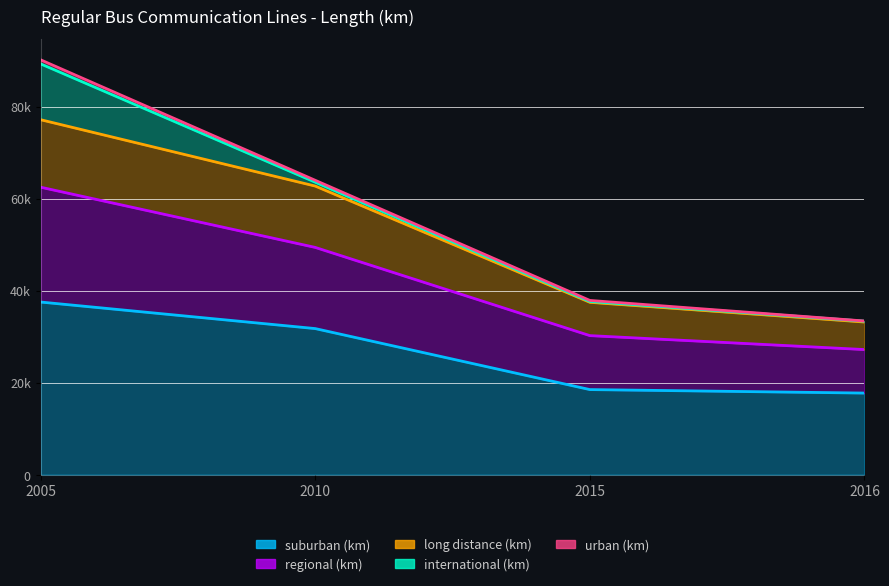

True or false: suburban (km) has more than 1 points higher than both neighbors.

False